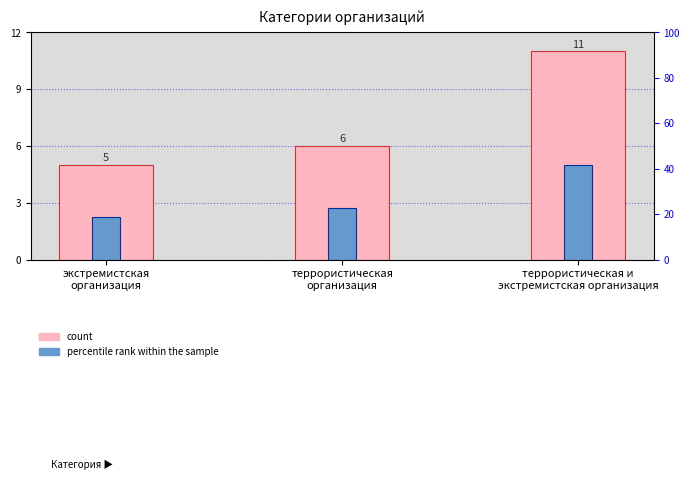

At экстремистская
организация, list the series in order from smallest to largest.

percentile rank within the sample, count